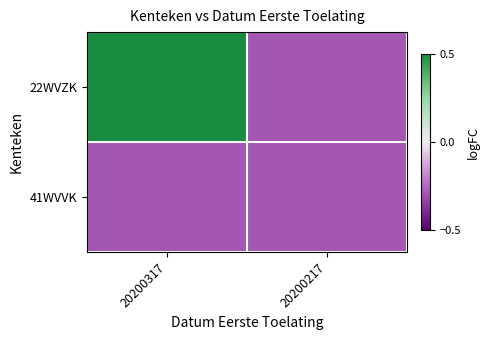

Which has a higher value, 20200217 or 20200317?

20200317